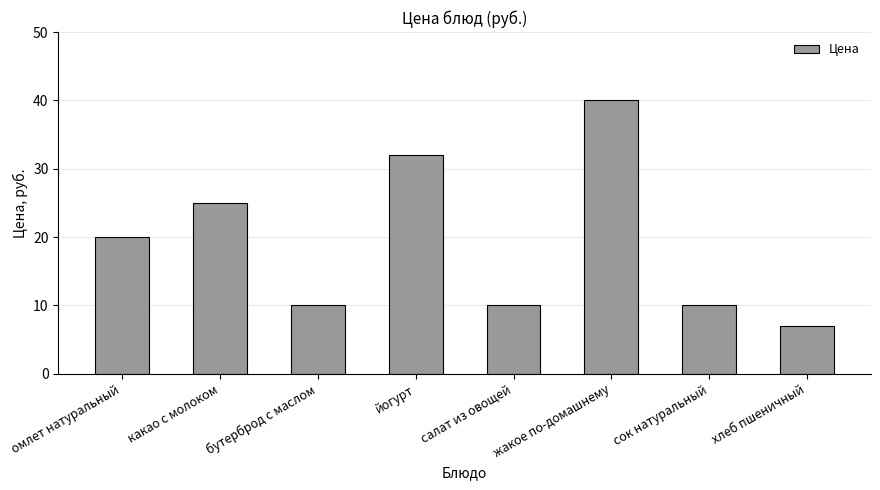

What position from the right is какао с молоком?

7